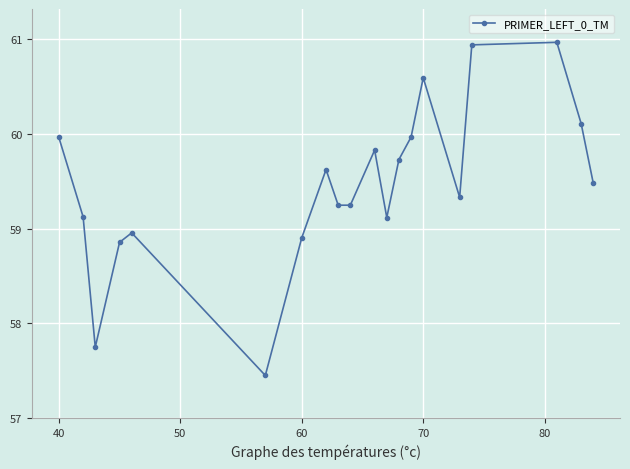

What is the value of the 8th point from the left?

59.6